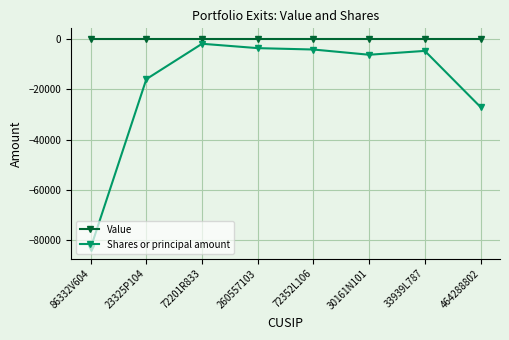

How many series are shown in this chart?

2